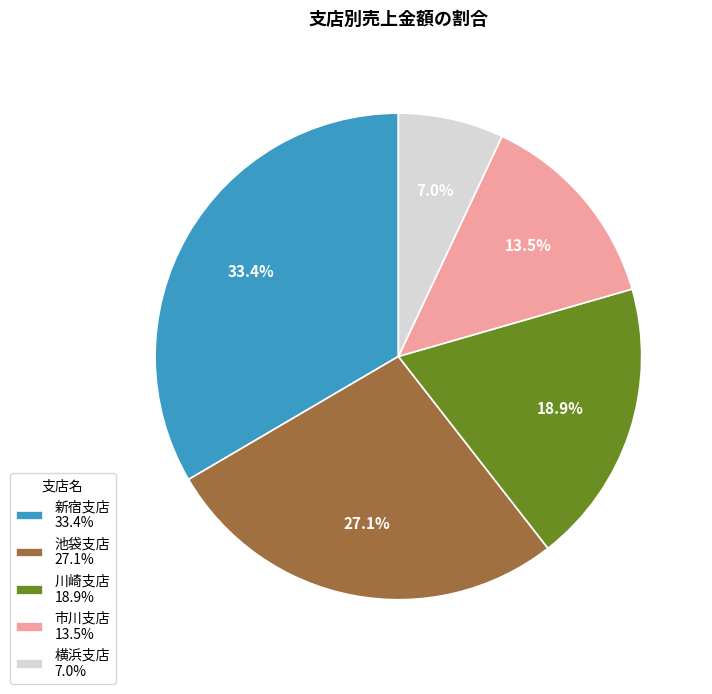

Is it true that 新宿支店 is 11% of the pie?

False